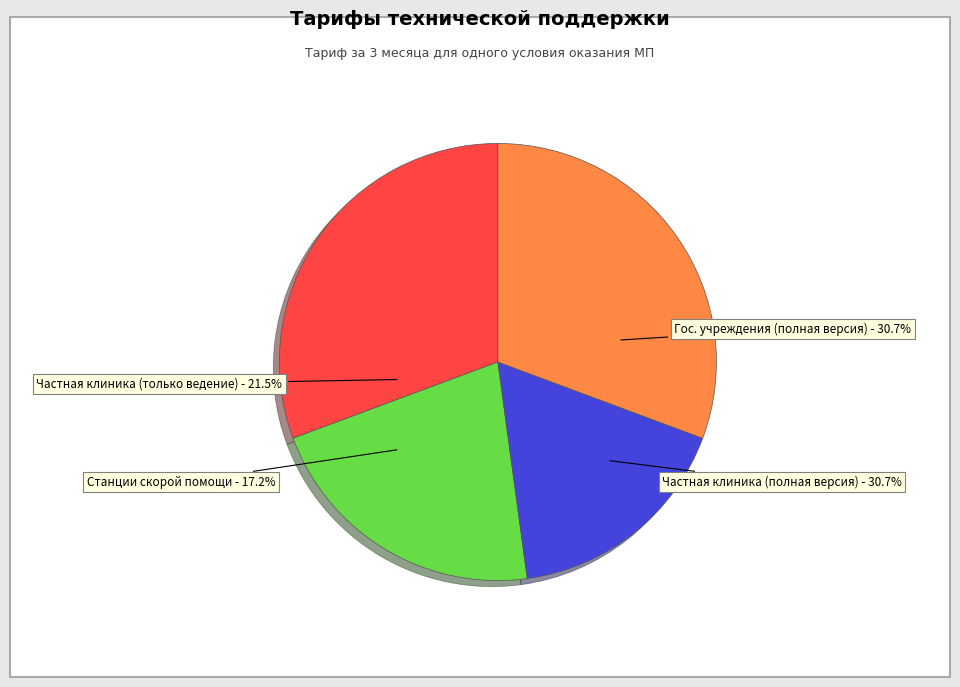

How many slices are in this pie chart?

4